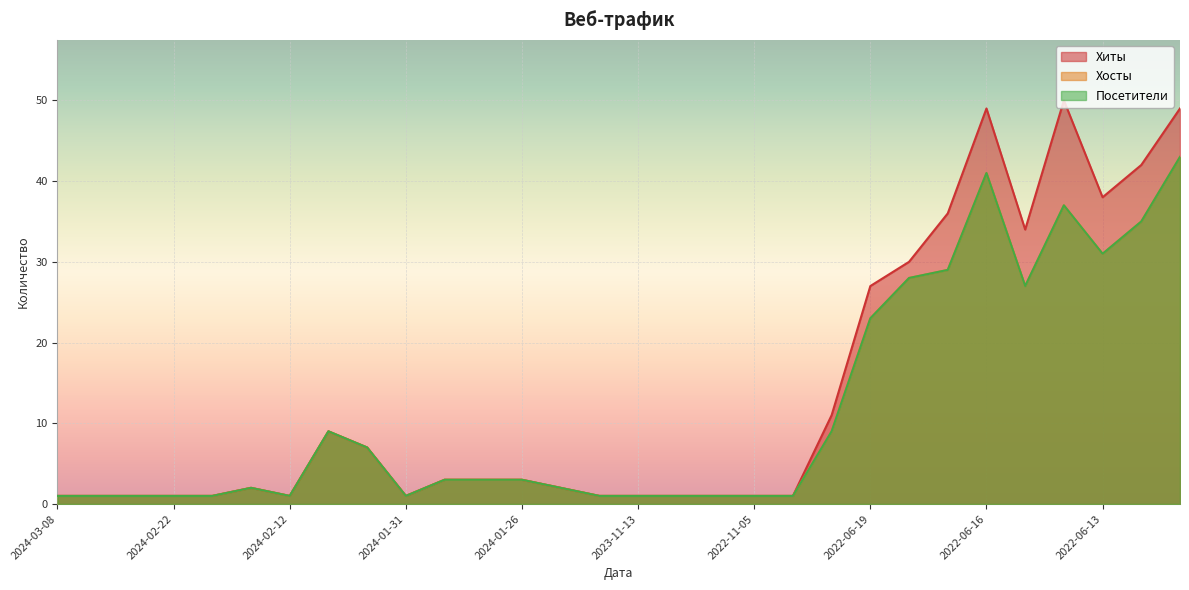

Reading right to left, what are all the values shown in this chart?

Хиты: 2022-06-11=49	2022-06-12=42	2022-06-13=38	2022-06-14=50	2022-06-15=34	2022-06-16=49	2022-06-17=36	2022-06-18=30	2022-06-19=27	2022-06-20=11	2022-09-25=1	2022-11-05=1	2022-11-12=1	2023-11-10=1	2023-11-13=1	2024-01-16=1	2024-01-25=2	2024-01-26=3	2024-01-27=3	2024-01-29=3	2024-01-31=1	2024-02-01=7	2024-02-02=9	2024-02-12=1	2024-02-14=2	2024-02-21=1	2024-02-22=1	2024-02-23=1	2024-02-28=1	2024-03-08=1
Хосты: 2022-06-11=43	2022-06-12=35	2022-06-13=31	2022-06-14=37	2022-06-15=27	2022-06-16=41	2022-06-17=29	2022-06-18=28	2022-06-19=23	2022-06-20=9	2022-09-25=1	2022-11-05=1	2022-11-12=1	2023-11-10=1	2023-11-13=1	2024-01-16=1	2024-01-25=2	2024-01-26=3	2024-01-27=3	2024-01-29=3	2024-01-31=1	2024-02-01=7	2024-02-02=9	2024-02-12=1	2024-02-14=2	2024-02-21=1	2024-02-22=1	2024-02-23=1	2024-02-28=1	2024-03-08=1
Посетители: 2022-06-11=43	2022-06-12=35	2022-06-13=31	2022-06-14=37	2022-06-15=27	2022-06-16=41	2022-06-17=29	2022-06-18=28	2022-06-19=23	2022-06-20=9	2022-09-25=1	2022-11-05=1	2022-11-12=1	2023-11-10=1	2023-11-13=1	2024-01-16=1	2024-01-25=2	2024-01-26=3	2024-01-27=3	2024-01-29=3	2024-01-31=1	2024-02-01=7	2024-02-02=9	2024-02-12=1	2024-02-14=2	2024-02-21=1	2024-02-22=1	2024-02-23=1	2024-02-28=1	2024-03-08=1